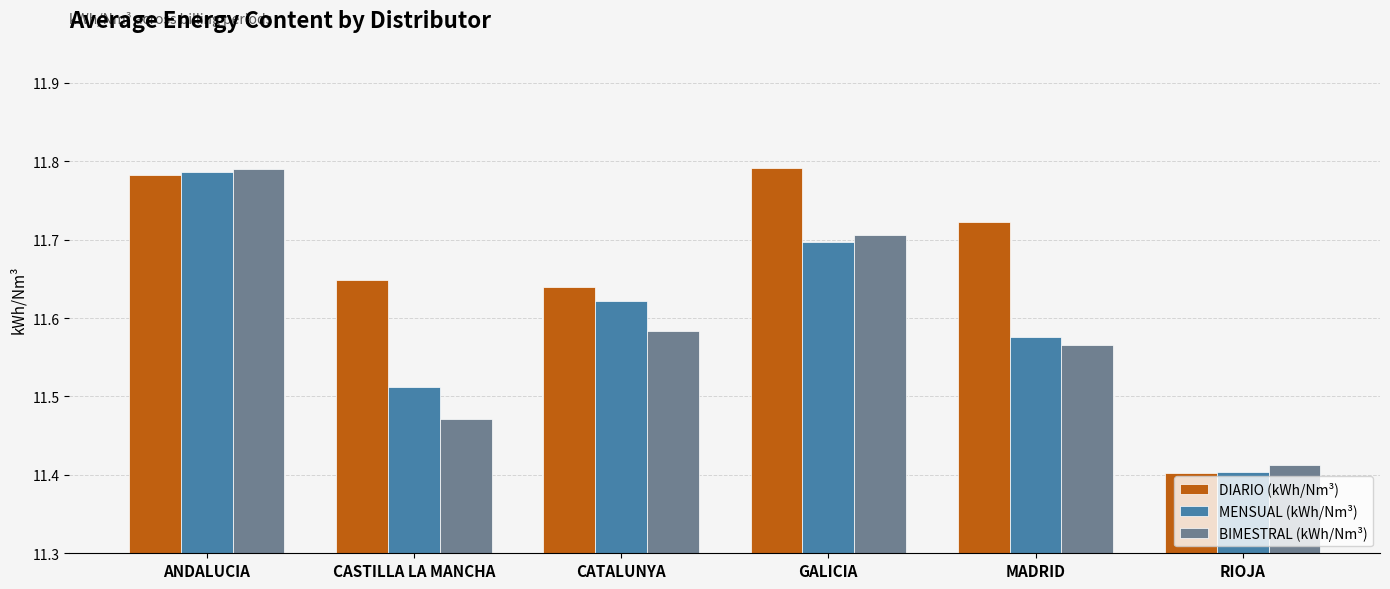

List the series in order of their overall mean, highest first.

DIARIO (kWh/Nm³), MENSUAL (kWh/Nm³), BIMESTRAL (kWh/Nm³)